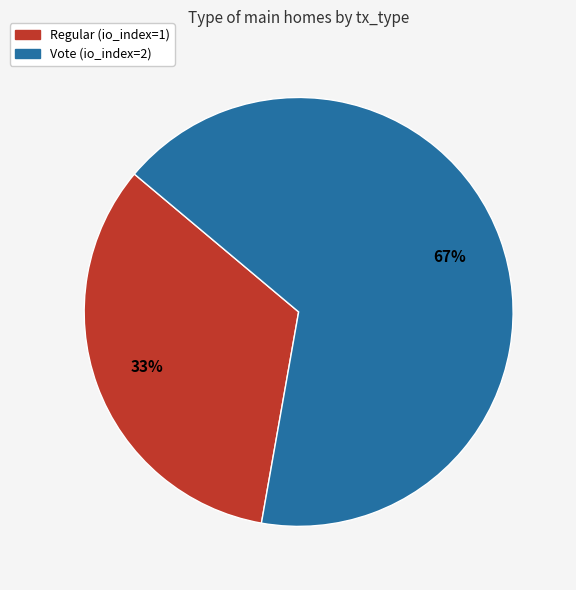

Which category has the biggest portion of the pie?

Vote (io_index=2)